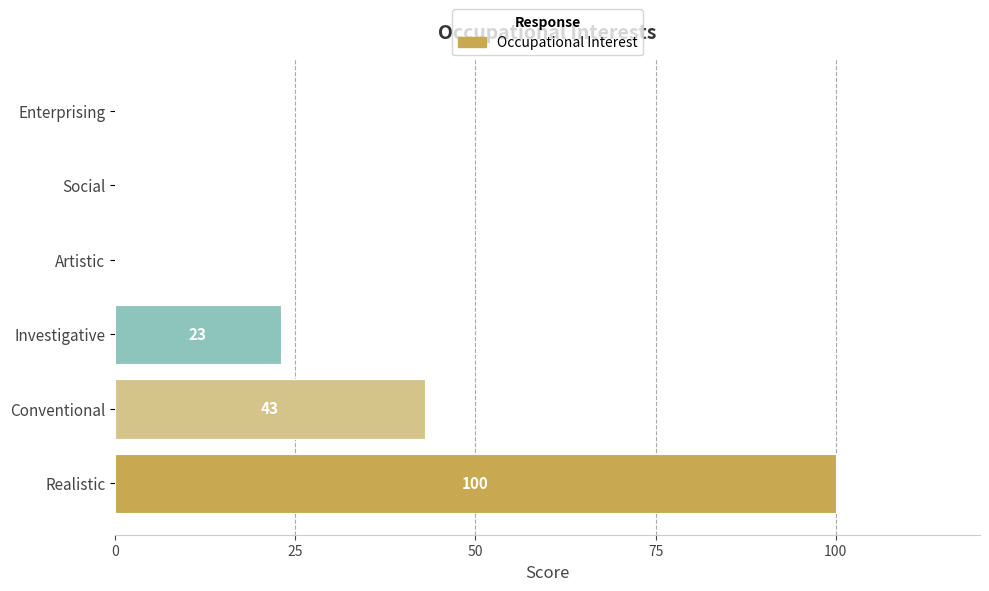

The chart shows a value of 23 at Investigative. True or false?

True